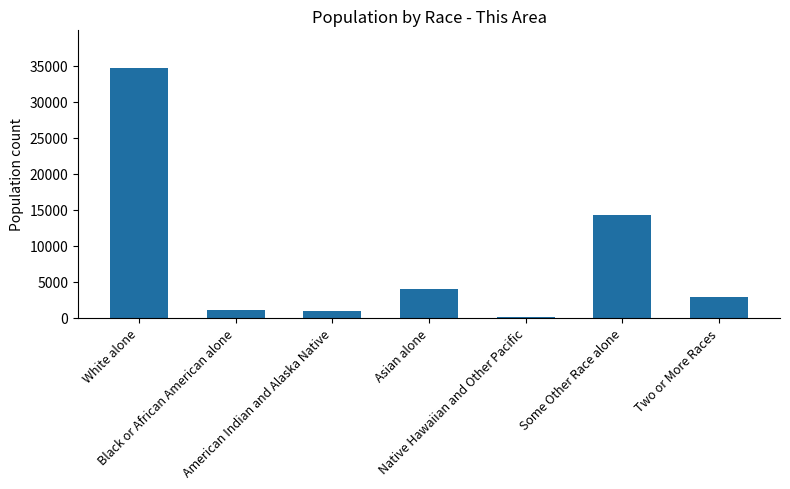

What is the change in value from White alone to Some Other Race alone?

-20407